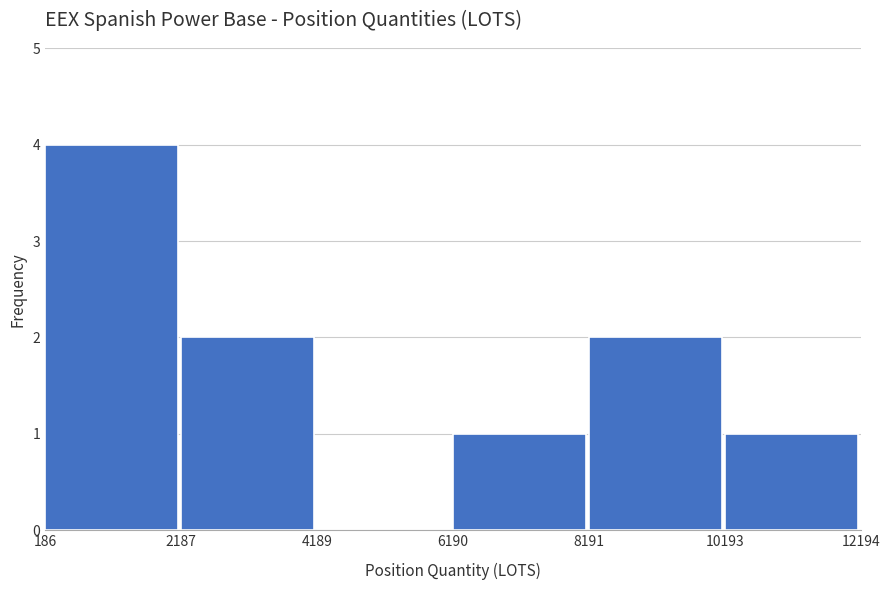

Reading left to right, list every bar in this chart as the range it spans on the x-axis followed by its height. The values are not printed on the chart, so give them approximately, as read against the axis.

186 to 2187: 4
2187 to 4189: 2
4189 to 6190: 0
6190 to 8191: 1
8191 to 10193: 2
10193 to 12194: 1